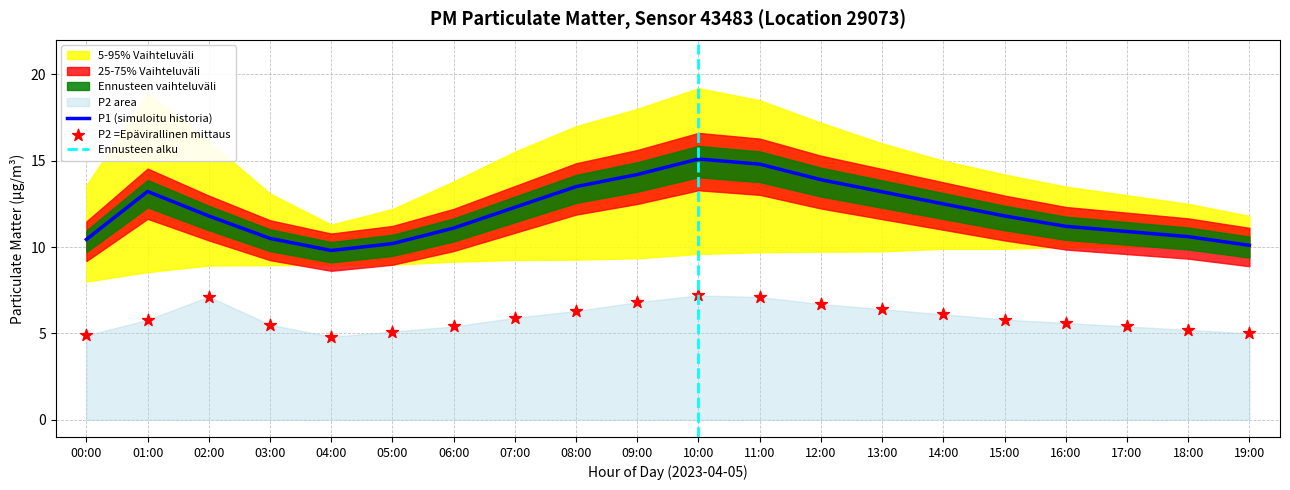

Which series reaches the minimum Y coordinate?

P2